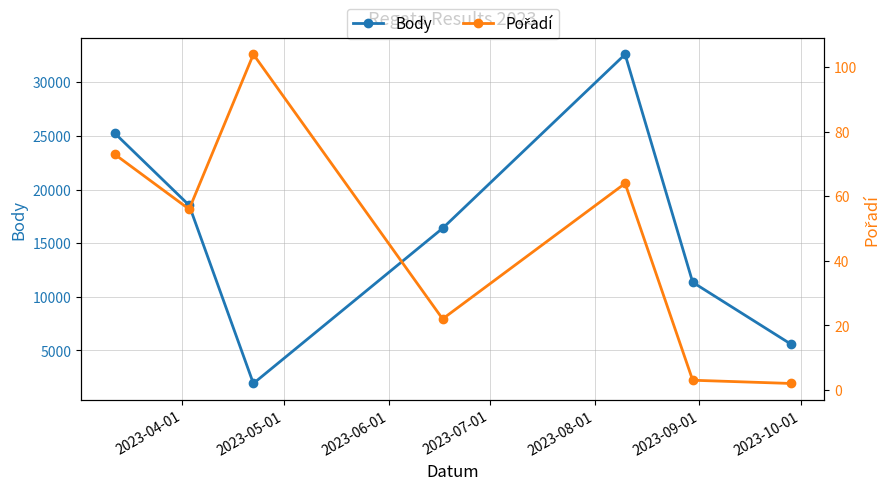

What is the value of the Body point at the 3rd from the left?

1920